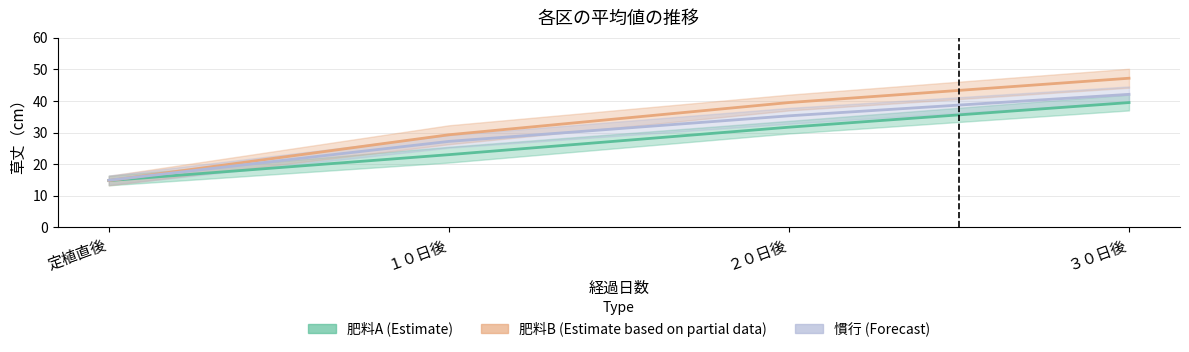

What is the difference between the second highest and second lowest values in the 肥料B series?

10.2